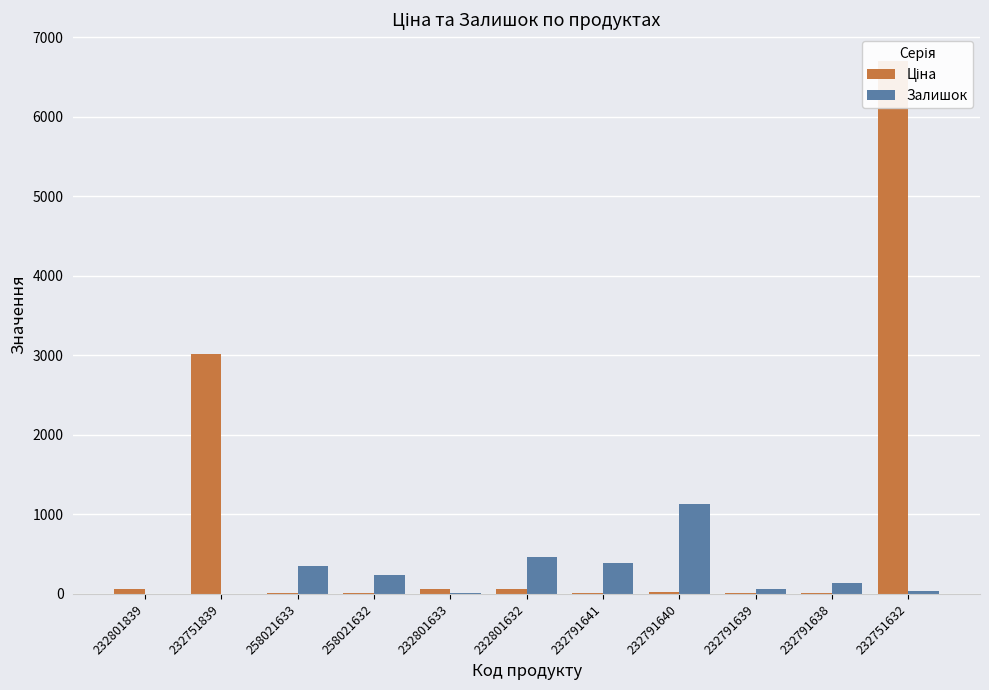

Which category has the lowest value in the Ціна series?

258021633